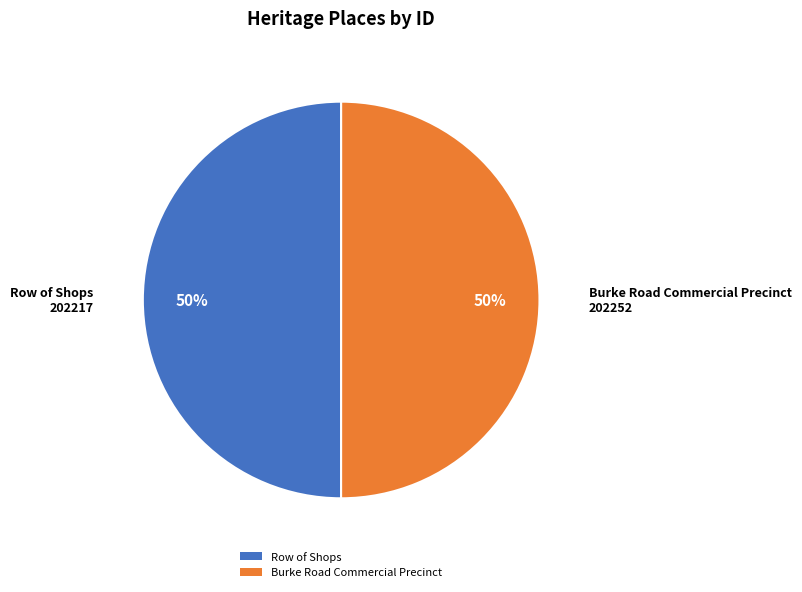

Combined, do Row of Shops and Burke Road Commercial Precinct account for over 50%?

Yes